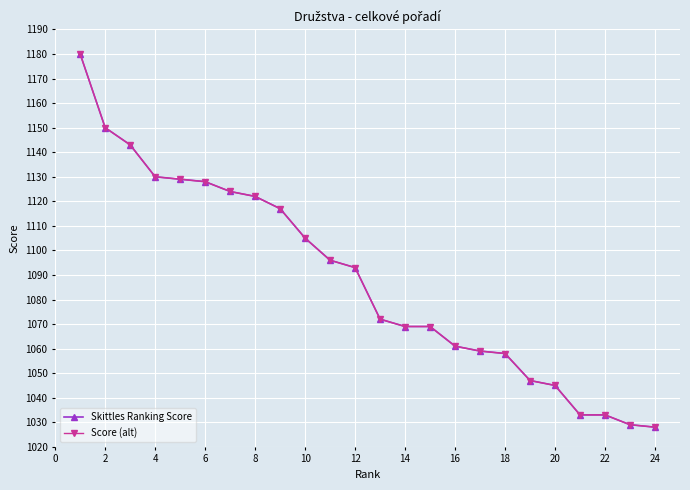

Does the chart have visible grid lines?

Yes